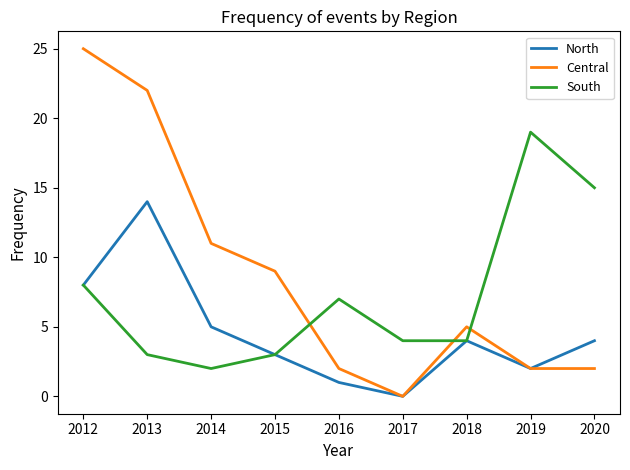

Reading left to right, extract all data points from this chart.

North: 8	14	5	3	1	0	4	2	4
Central: 25	22	11	9	2	0	5	2	2
South: 8	3	2	3	7	4	4	19	15